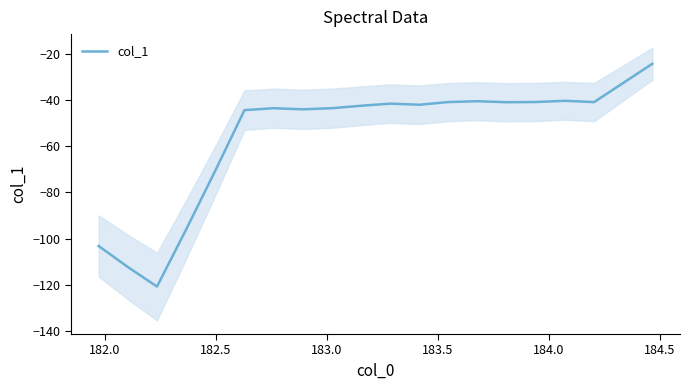

What is the average value?

-55.2